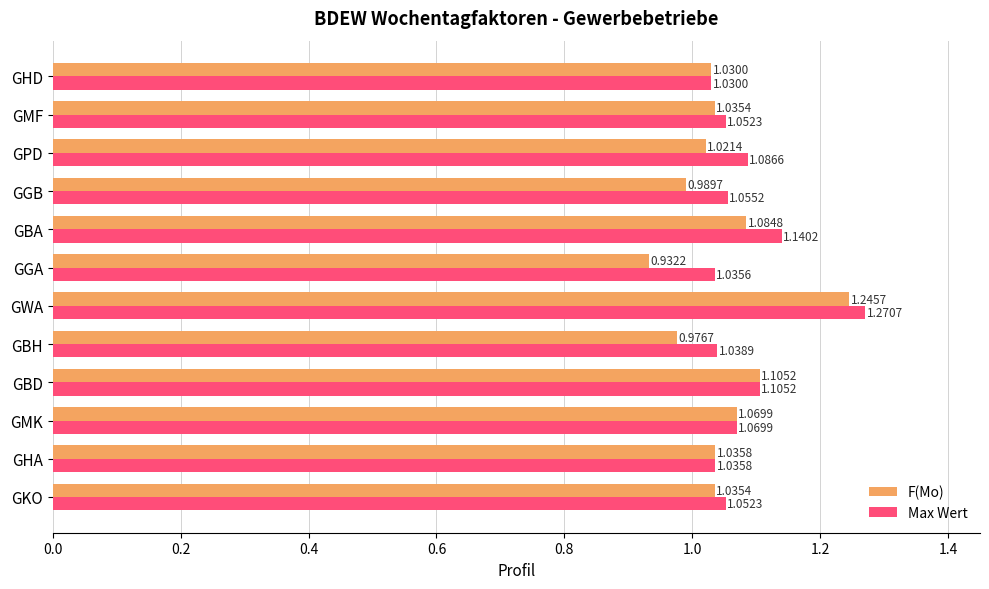

Count the number of data series in this chart.

2